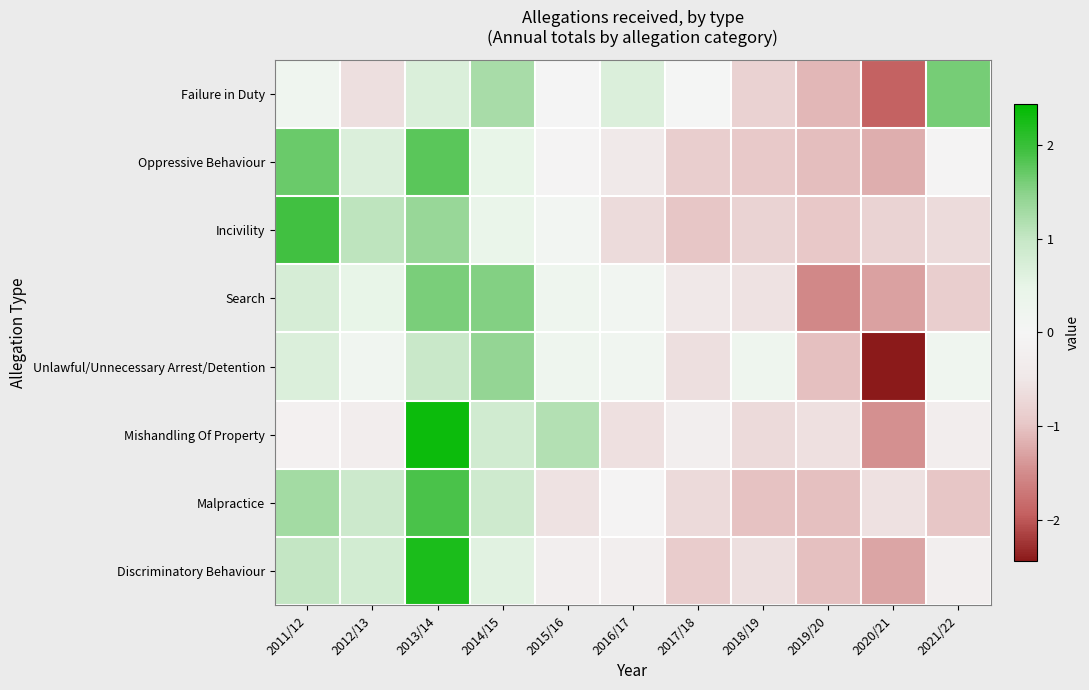

At how many categories does at least one series exceed -1?

11